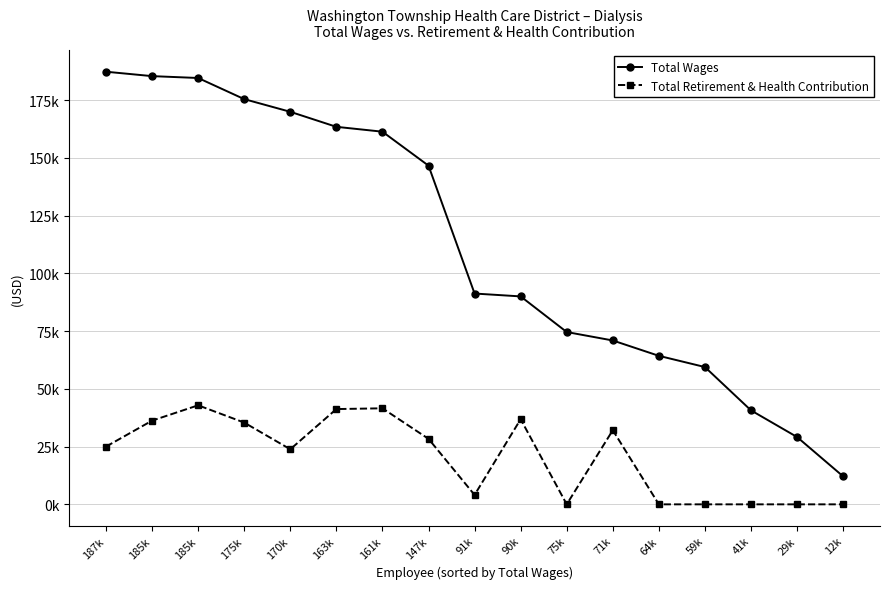

Does the chart have visible grid lines?

Yes